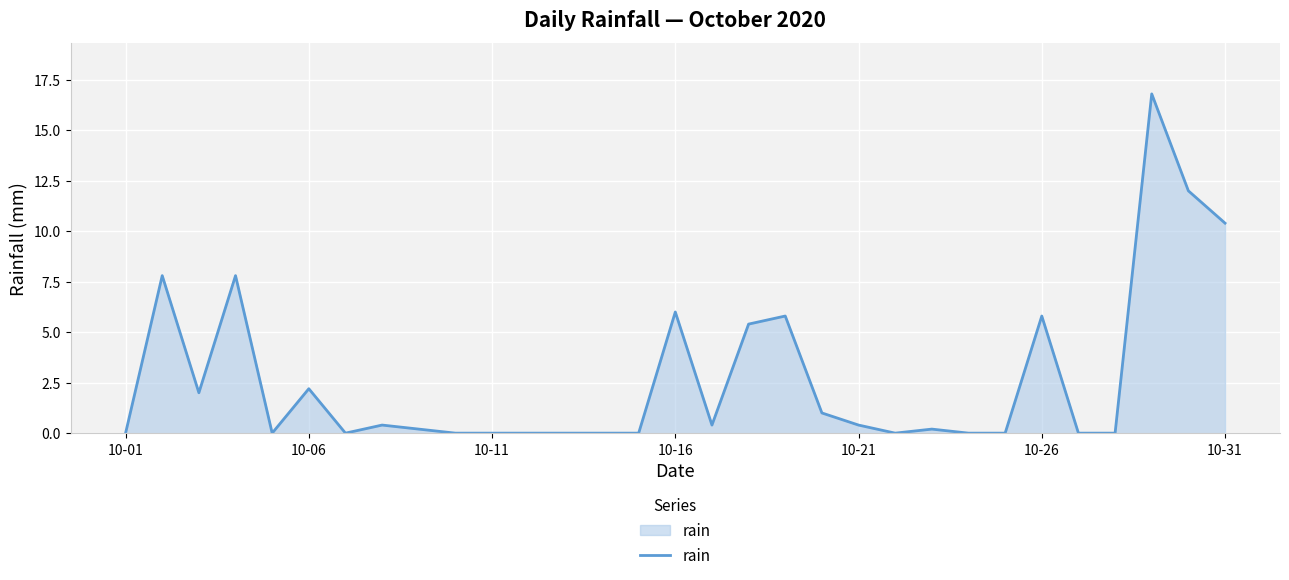

What is the greatest value displayed?

16.8